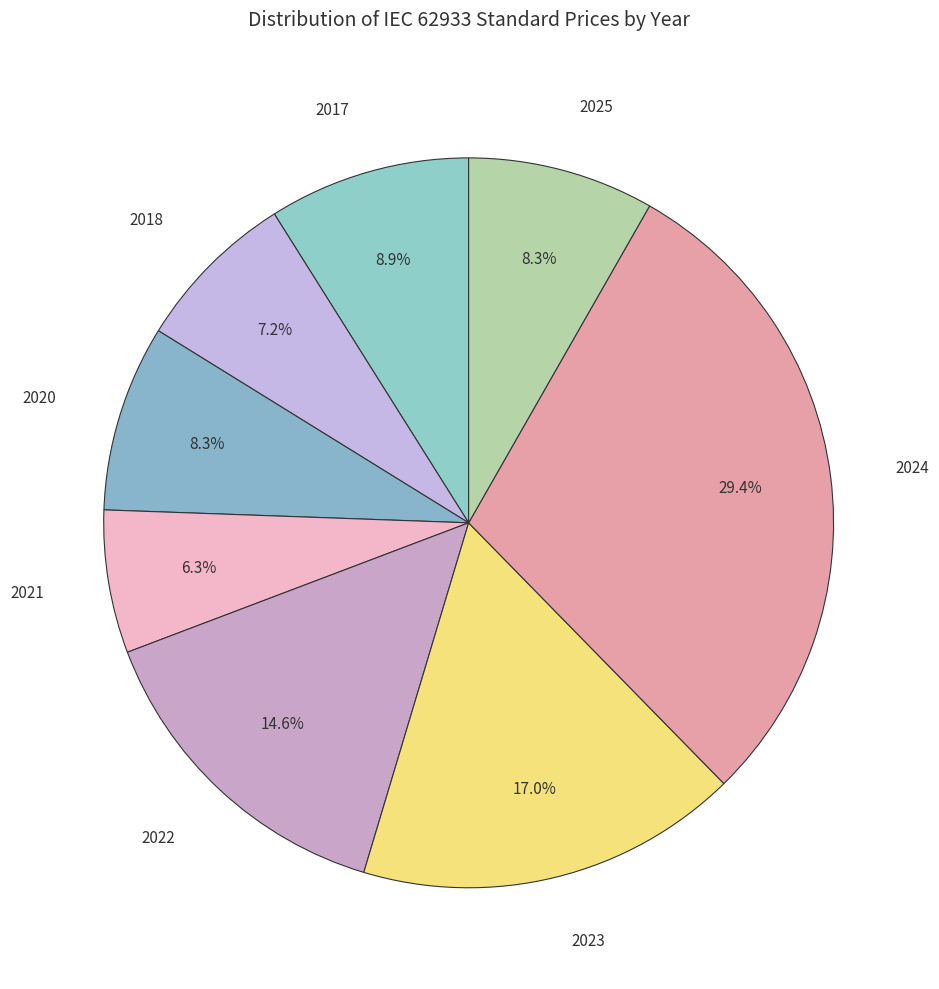

Count the number of slices in the pie.

8